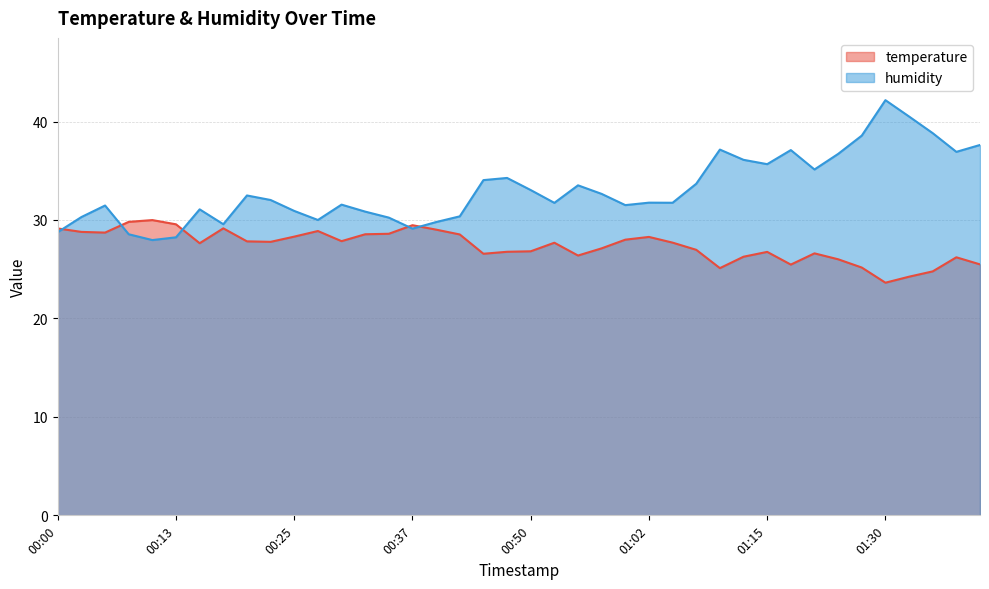

What position from the left is 01:08?

28